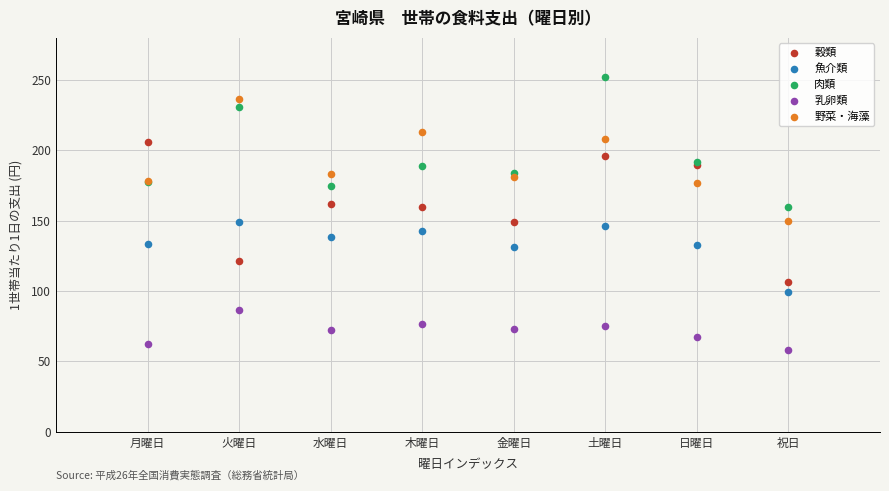

What is the X range (max minus min) for the scatter plot?

7.0